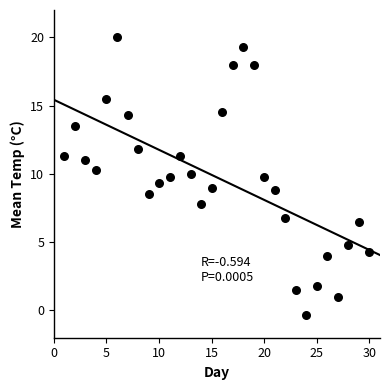

What is the range of X values (max minus min)?

29.0